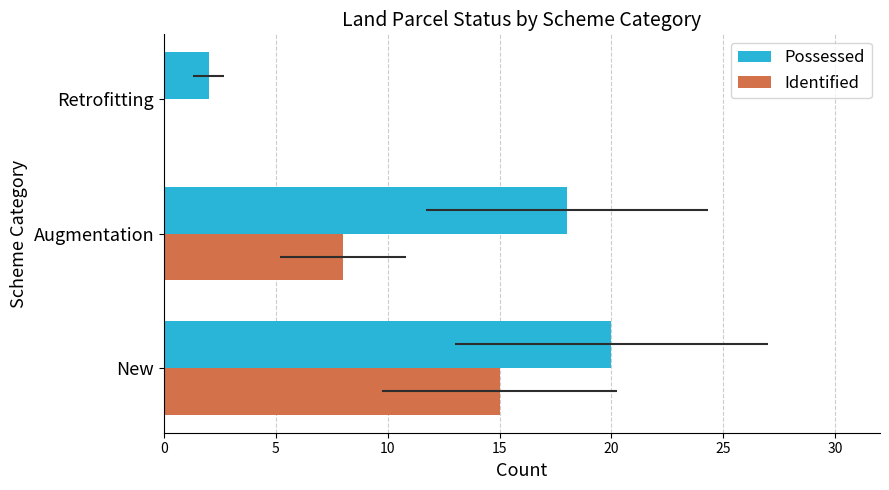

True or false: Identified has a value of 0 at Retrofitting.

True